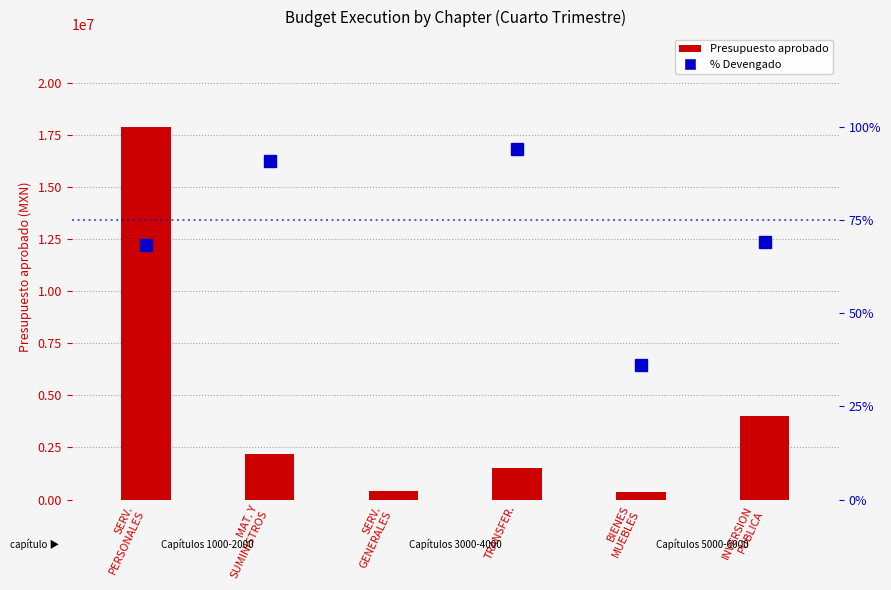

At which category is the sum across all series the highest?

SERV.
PERSONALES